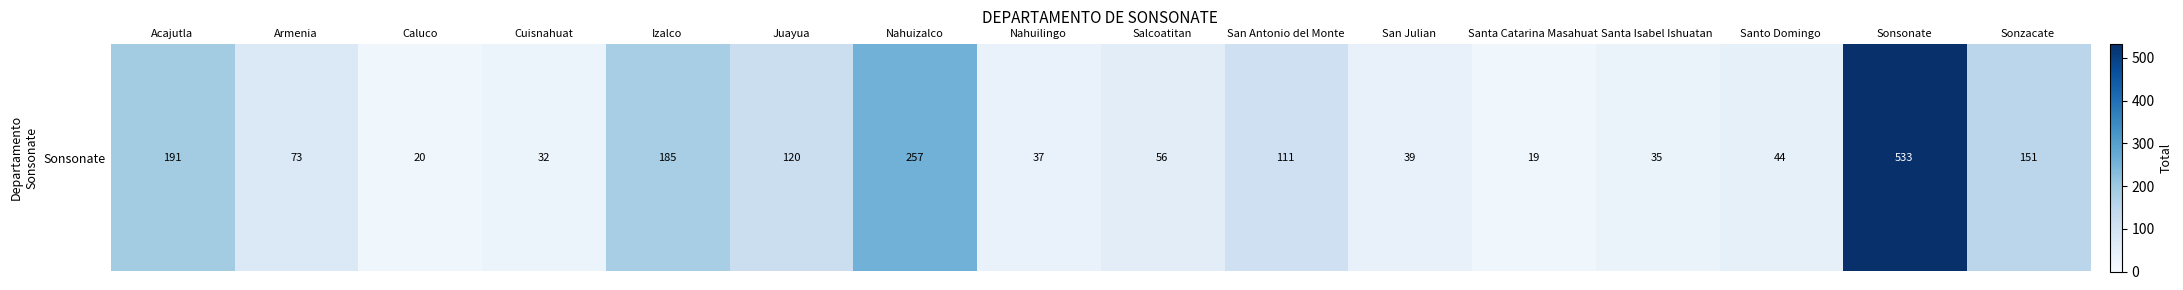

What is the difference between the maximum and minimum values?

514